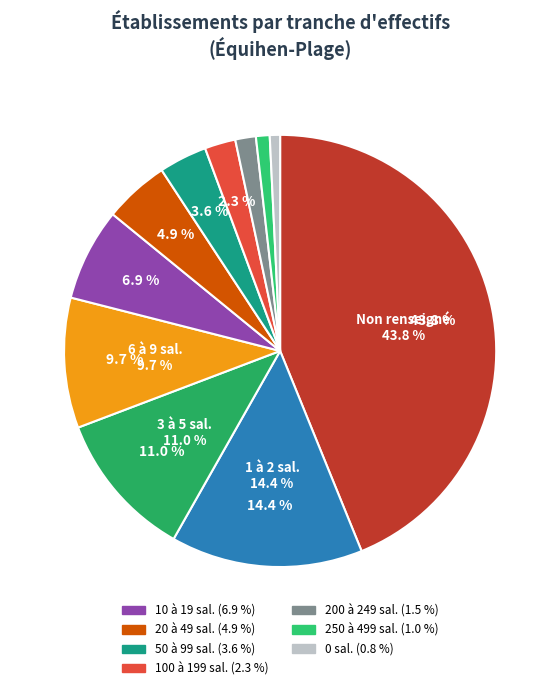

Is there any slice that represents more than half of the pie?

No